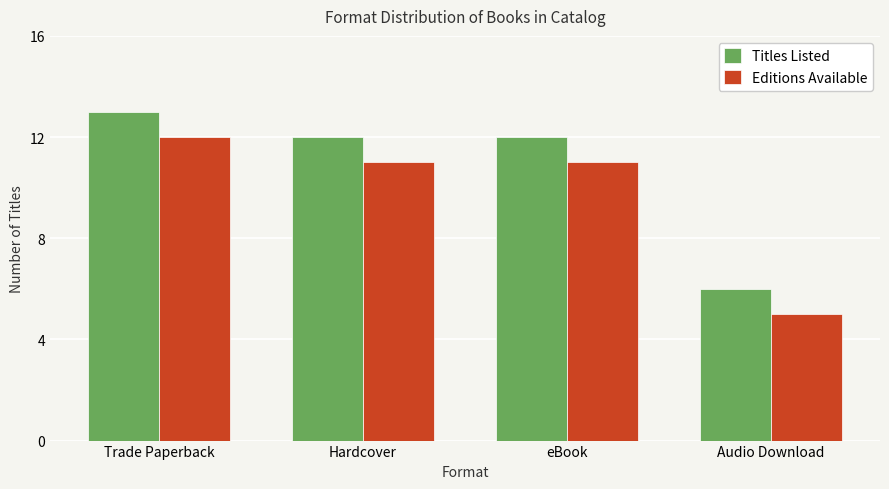

Rank the series at Hardcover from lowest to highest value.

Editions Available, Titles Listed